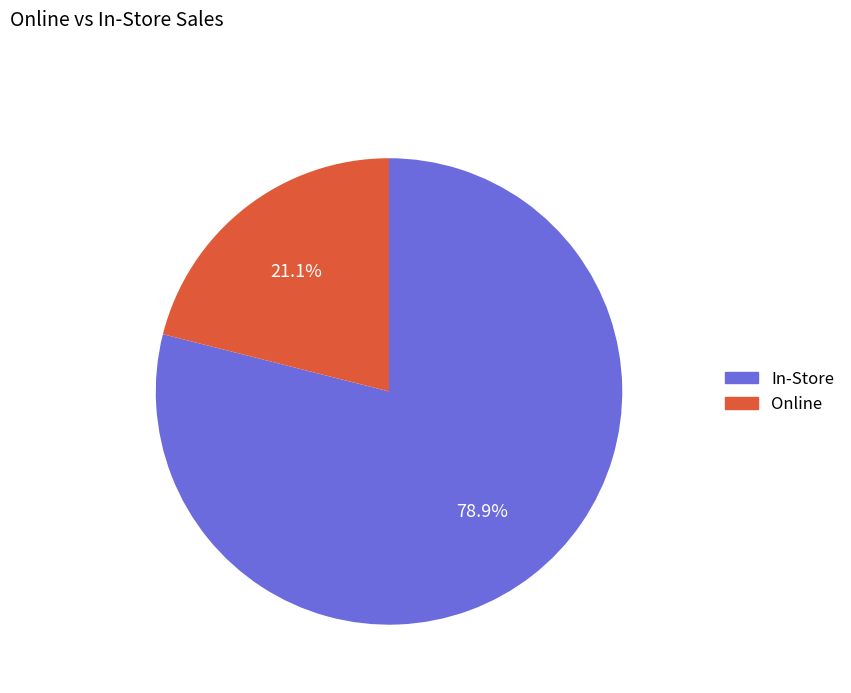

How many slices are in this pie chart?

2